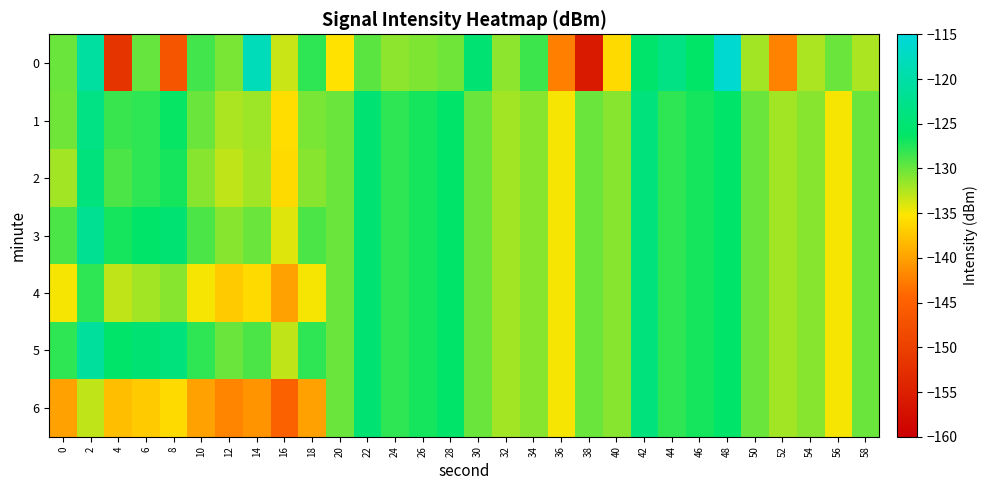

Between 56 and 58, which series saw the biggest shift?

1